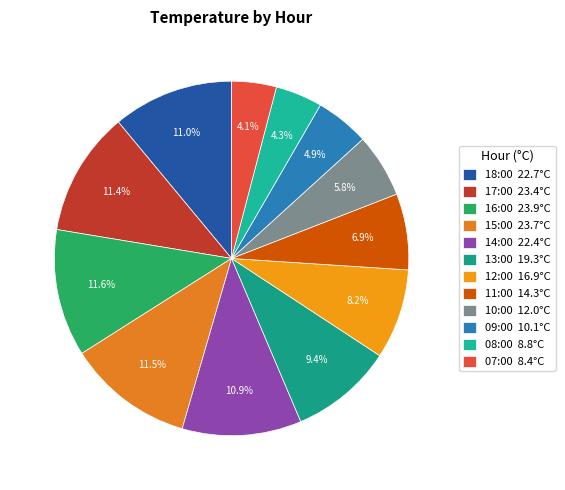

Which slice is the largest?

16:00